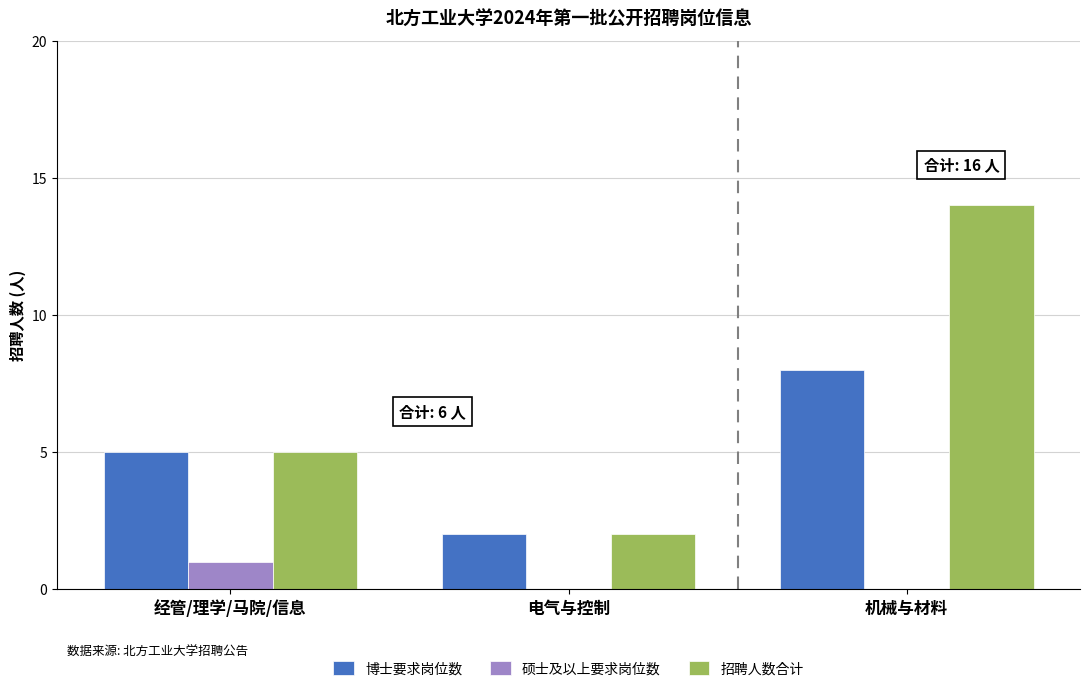

What is the total value across all series at 机械与材料?

22